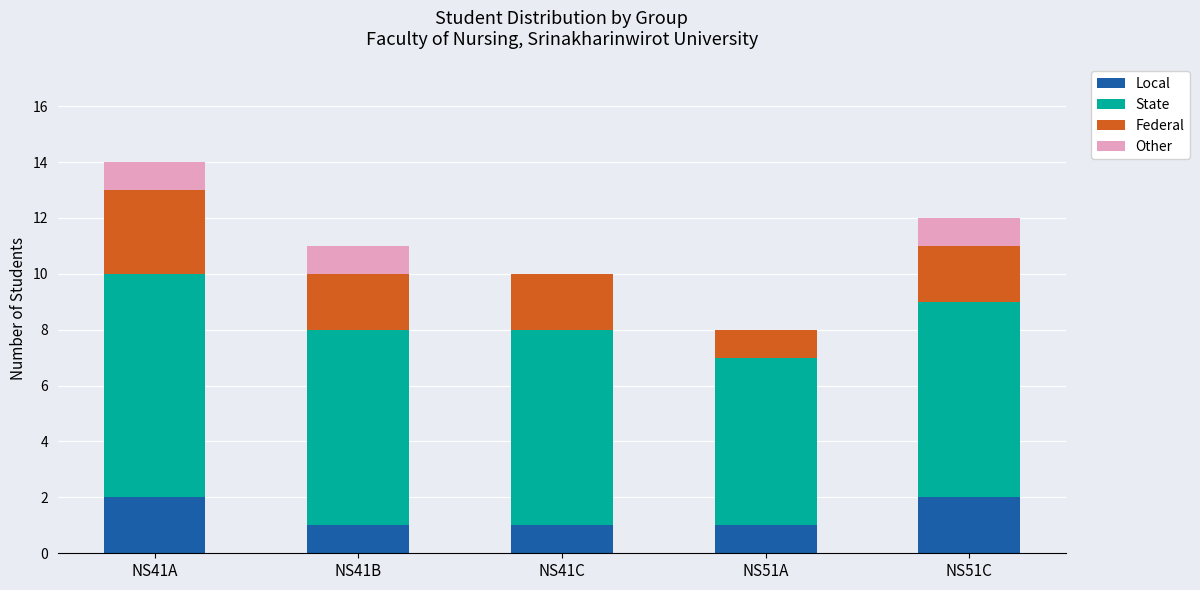

The value of Local at NS51C is 1. True or false?

False